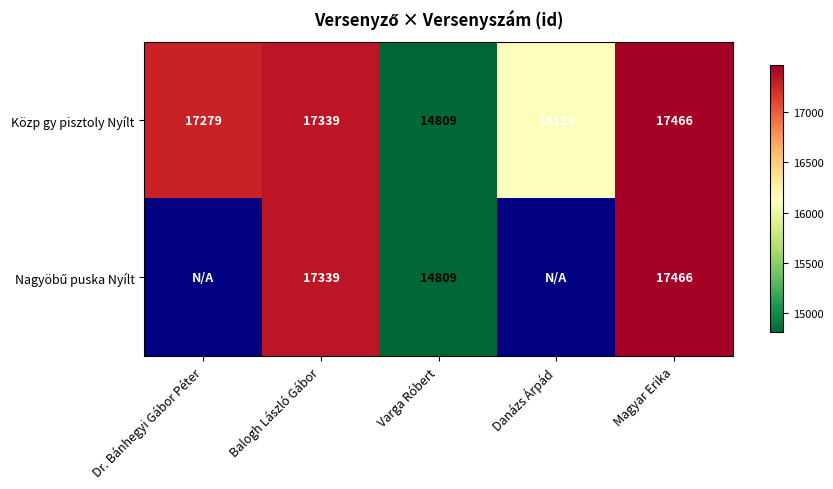

At which category is the sum across all series the highest?

Magyar Erika